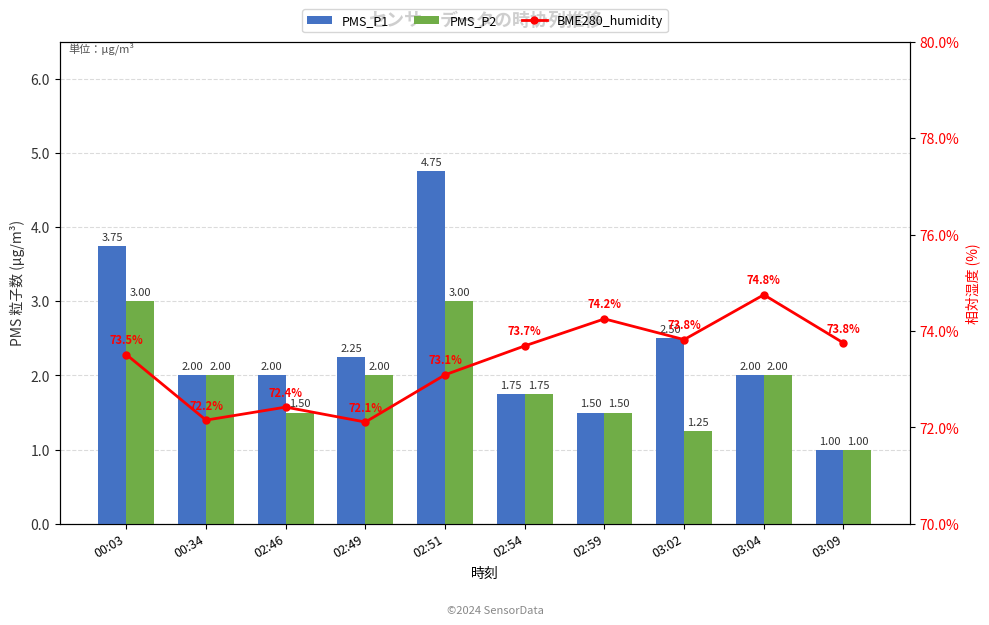

The BME280_humidity series shows 25.6 at 02:59. True or false?

False